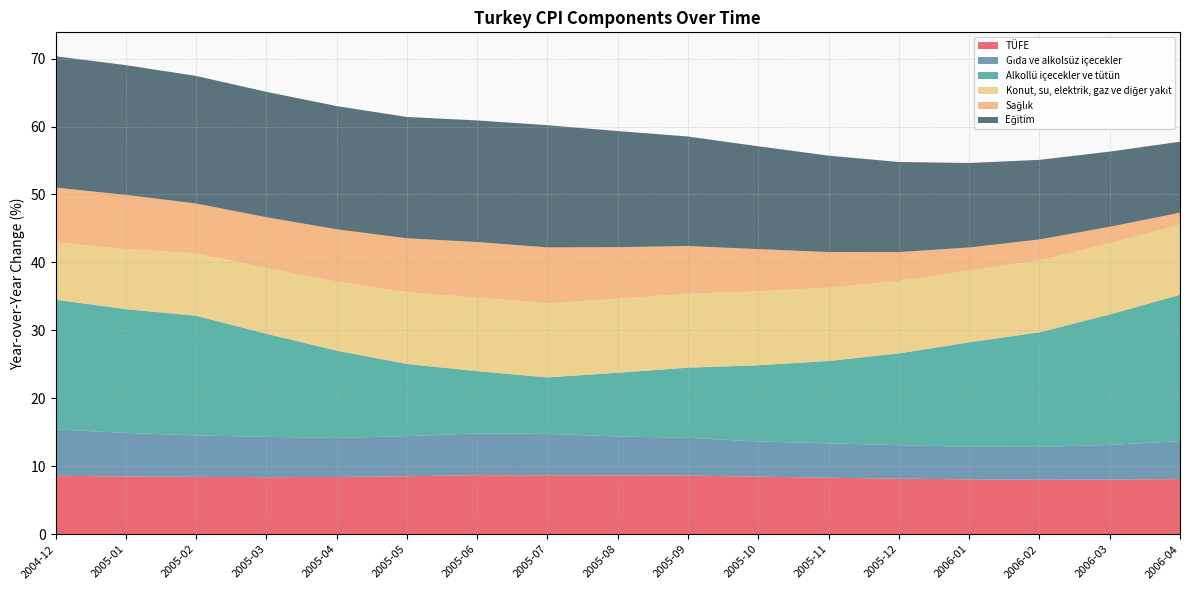

Reading left to right, extract all data points from this chart.

TÜFE: 8.6	8.5	8.4	8.4	8.4	8.5	8.7	8.7	8.6	8.6	8.5	8.3	8.2	8.1	8.0	8.0	8.1
Gıda ve alkolsüz içecekler: 6.8	6.4	6.1	5.9	5.7	5.9	6.1	6.1	5.8	5.6	5.2	5.1	4.9	4.8	4.8	5.1	5.6
Alkollü içecekler ve tütün: 19.1	18.2	17.6	15.2	12.8	10.6	9.2	8.3	9.4	10.3	11.2	12.1	13.5	15.4	16.9	19.2	21.5
Konut, su, elektrik, gaz ve diğer yakıt: 8.4	8.8	9.2	9.7	10.2	10.6	10.8	10.9	10.9	10.9	10.9	10.8	10.7	10.6	10.6	10.5	10.3
Sağlık: 8.1	8.0	7.3	7.5	7.7	7.9	8.2	8.2	7.6	7.0	6.2	5.2	4.2	3.4	3.1	2.4	1.7
Eğitim: 19.3	19.1	18.8	18.5	18.1	17.9	17.9	18.0	17.1	16.1	15.1	14.2	13.3	12.4	11.7	11.1	10.4